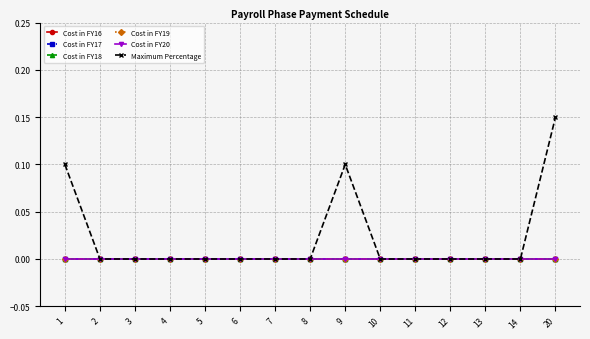

True or false: Cost in FY16 has more than 2 points higher than both neighbors.

False